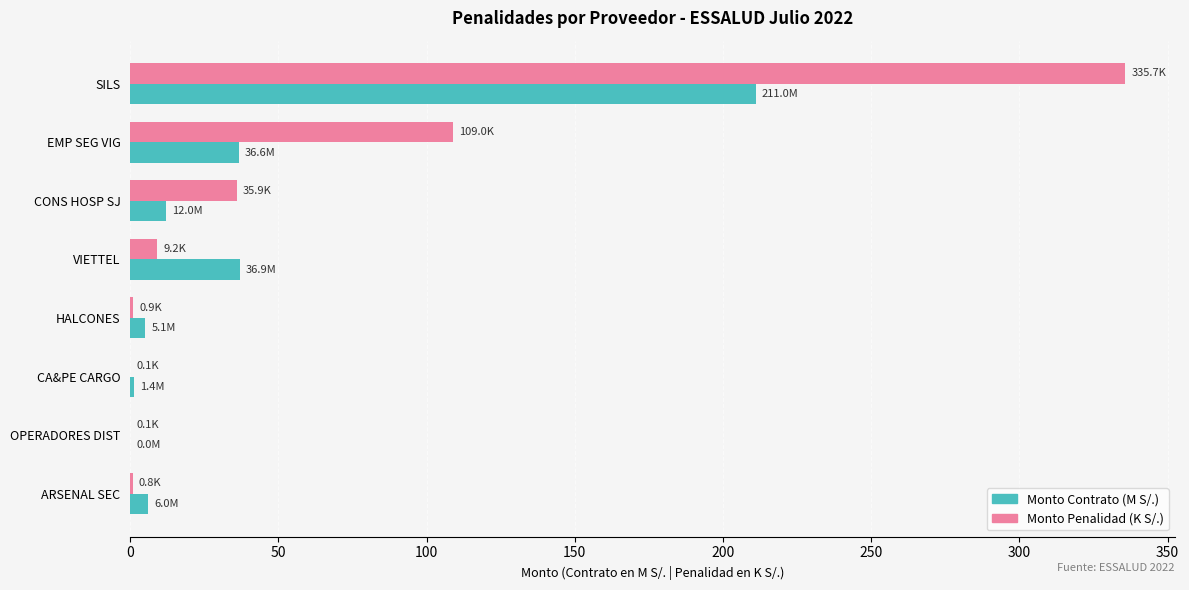

What is the maximum value for Monto Penalidad (K S/.)?

335.7